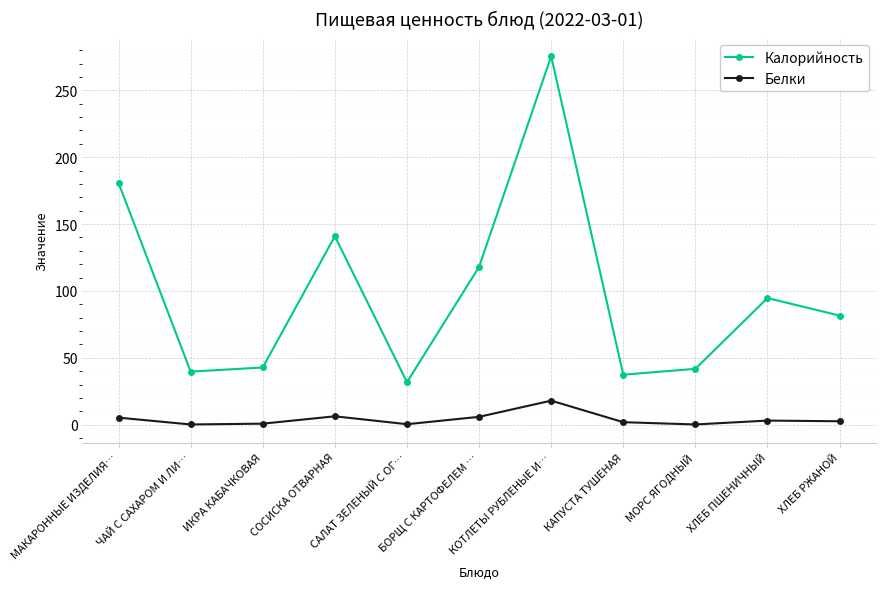

At which category is the sum across all series the highest?

КОТЛЕТЫ РУБЛЕНЫЕ И…